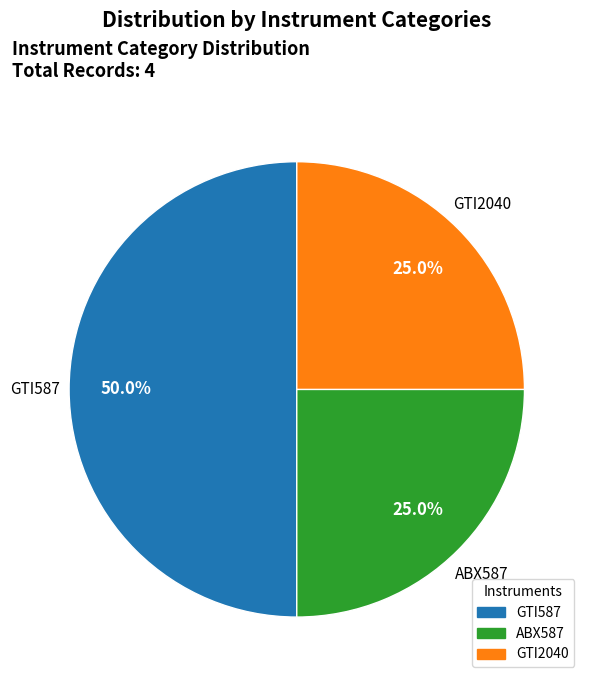

How many segments does this pie chart have?

3